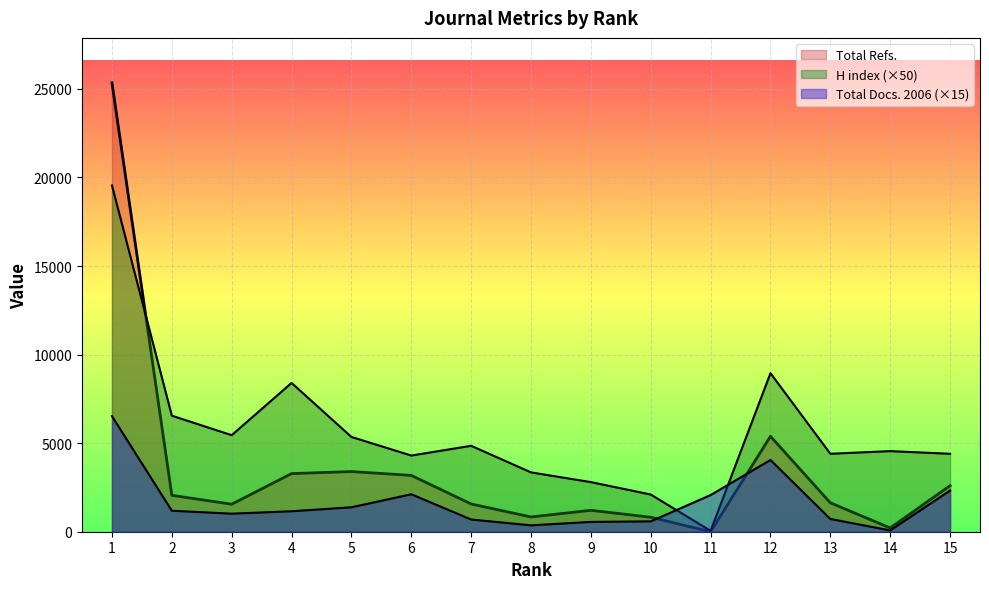

What is the difference between the Total Refs. values at 12 and 1?

19957